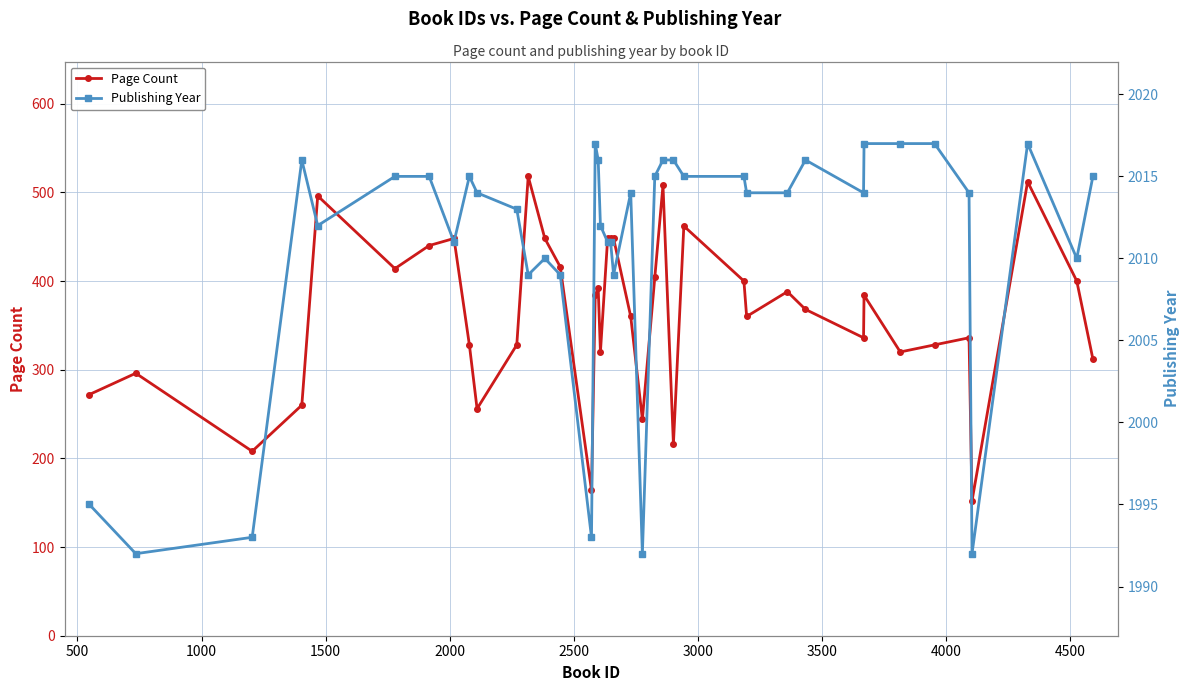

True or false: Page Count and Publishing Year intersect in this chart.

False